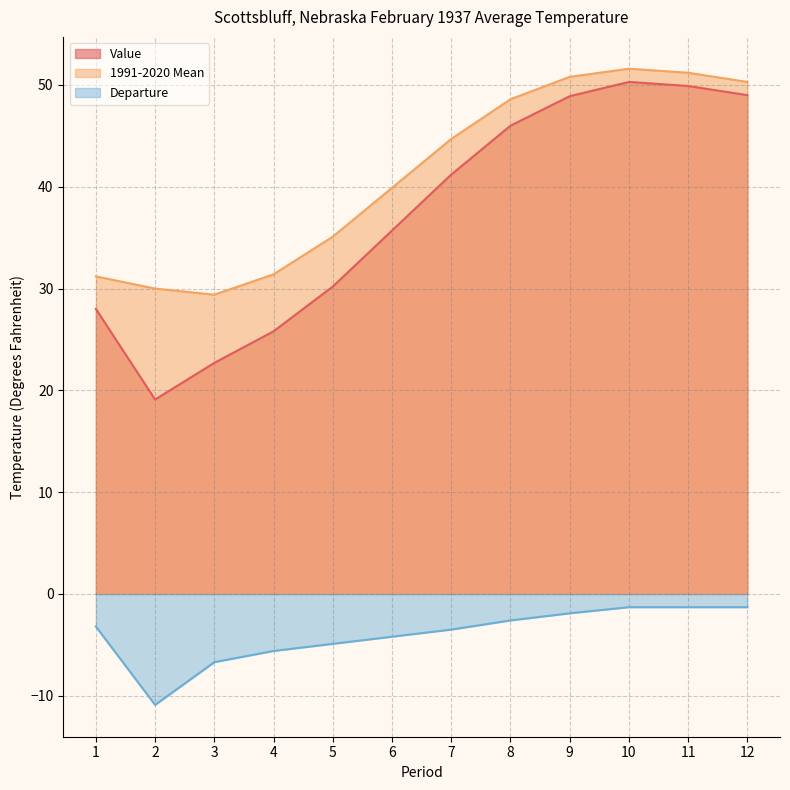

Rank the series by their maximum value, from highest to lowest.

1991-2020 Mean, Value, Departure